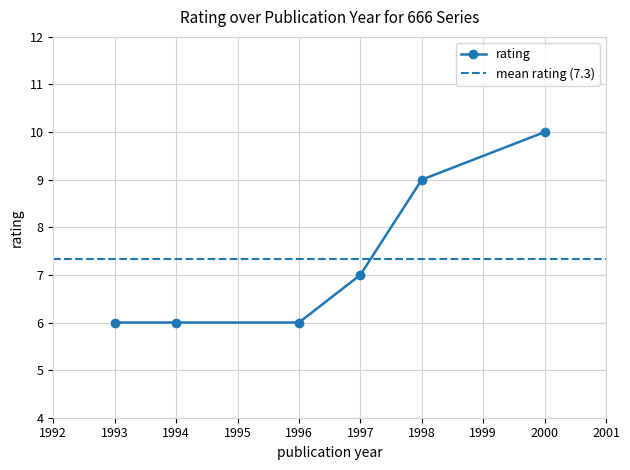

True or false: rating has a value of 7 at 1997.

True